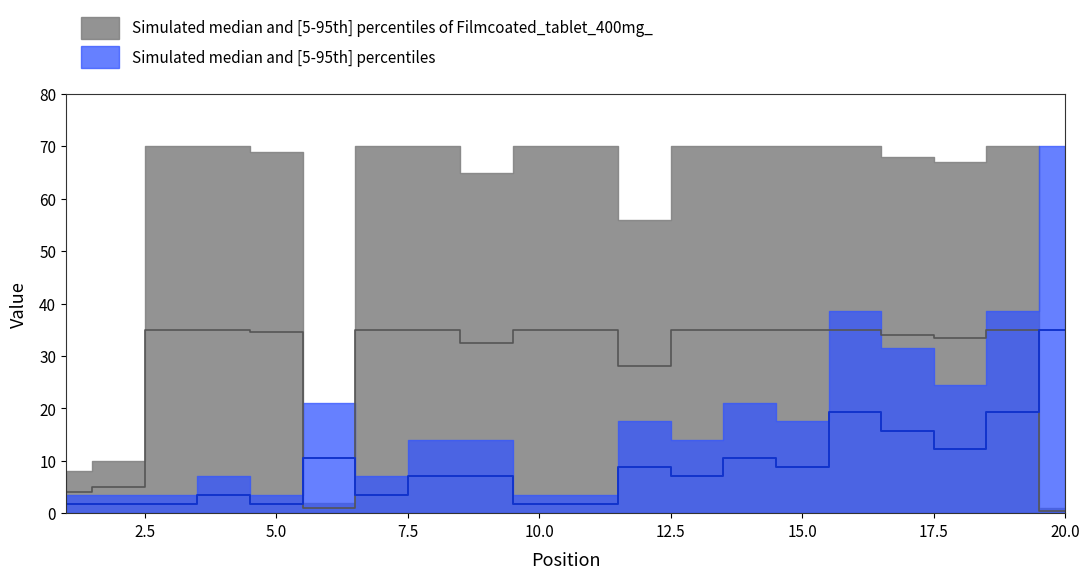

Where is Weeks on Chart nearest to the value 17?

12